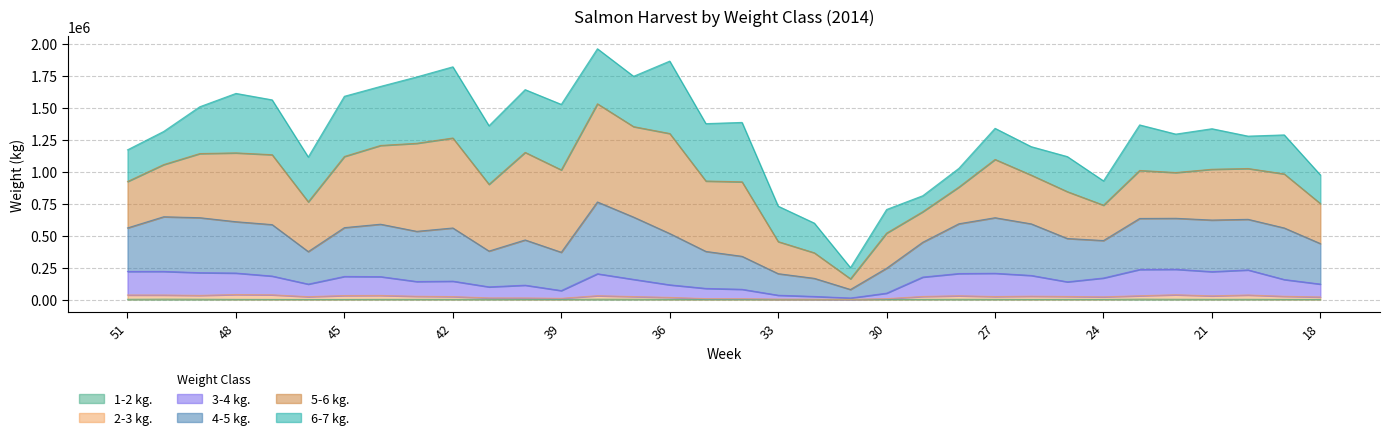

What is the sum of all 2-3 kg. values?

774515.0